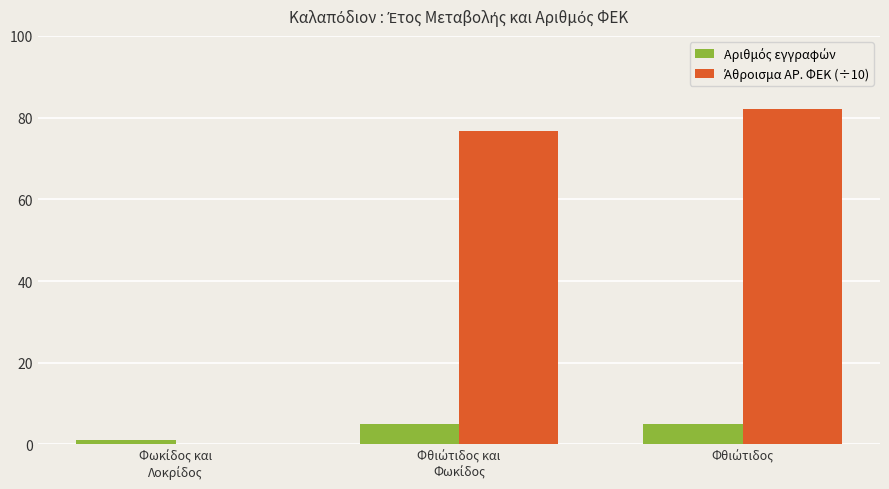

How many series are shown in this chart?

2